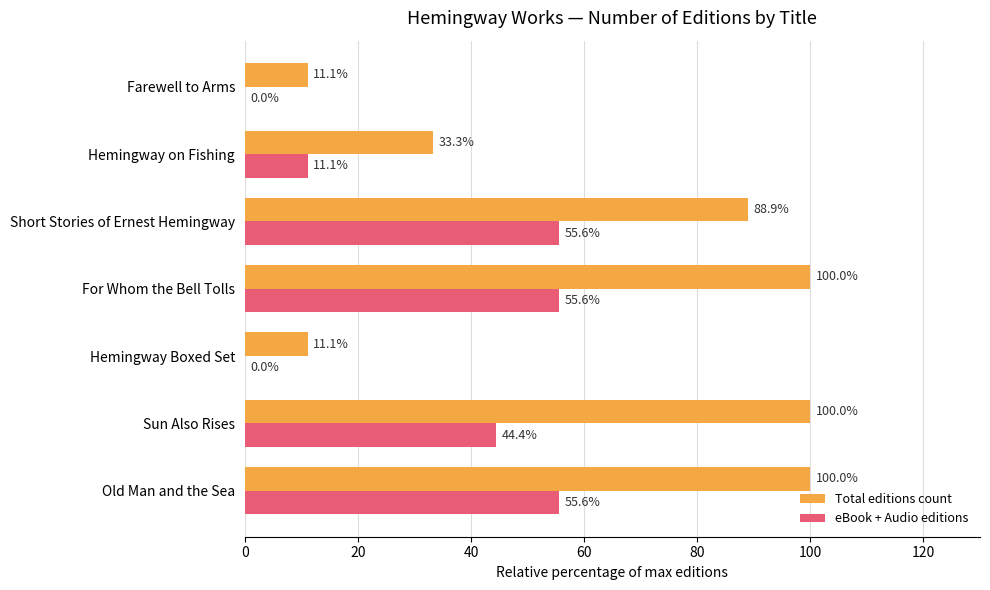

How many values in eBook + Audio editions are above zero?

5